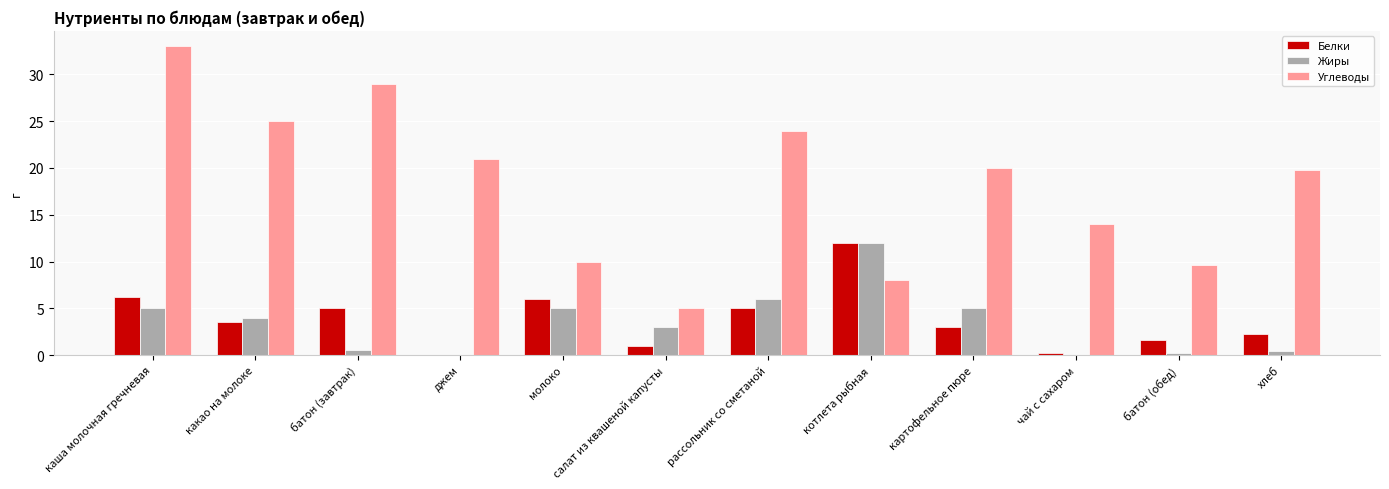

How many data points does each series have?

12